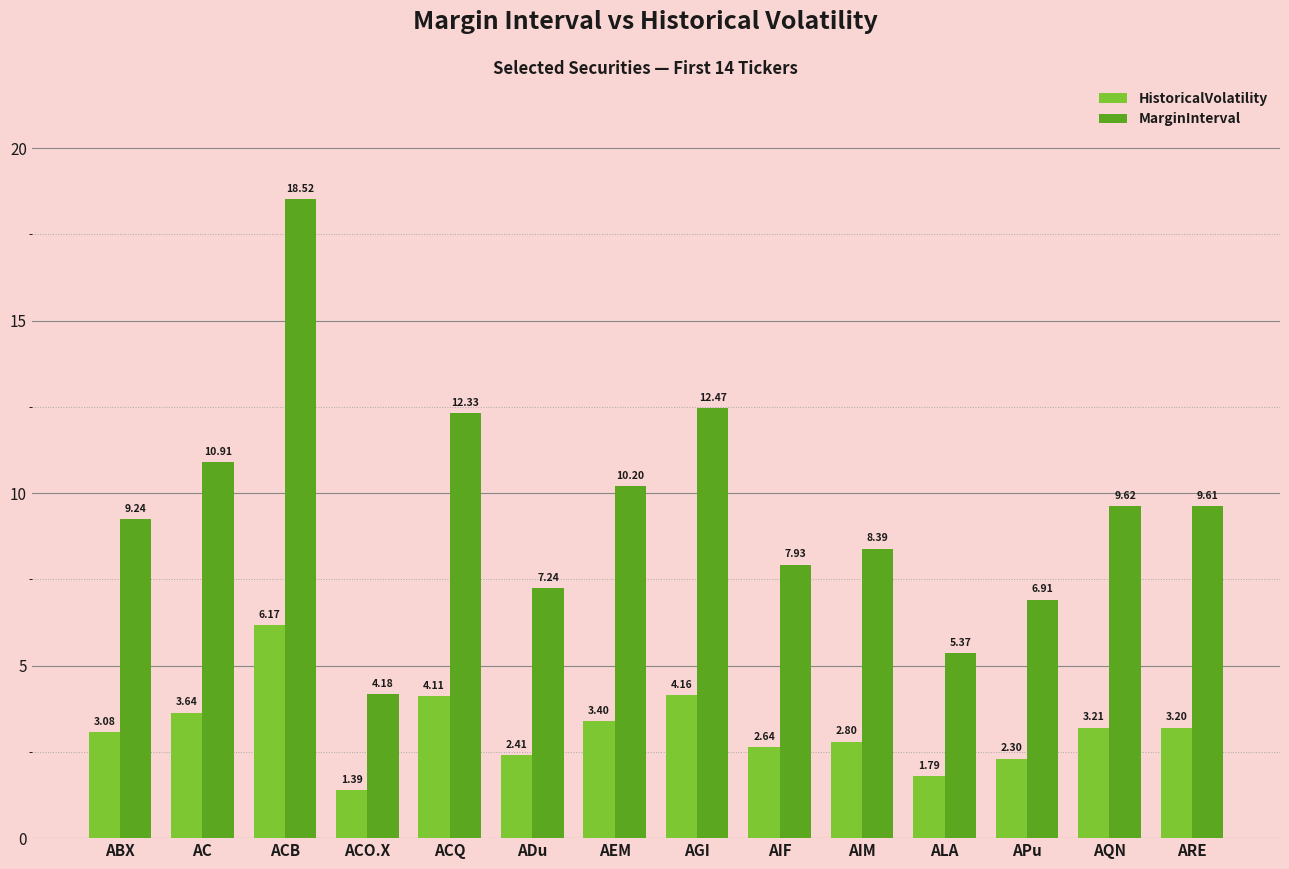

What is the label of the 2nd bar from the right?

AQN